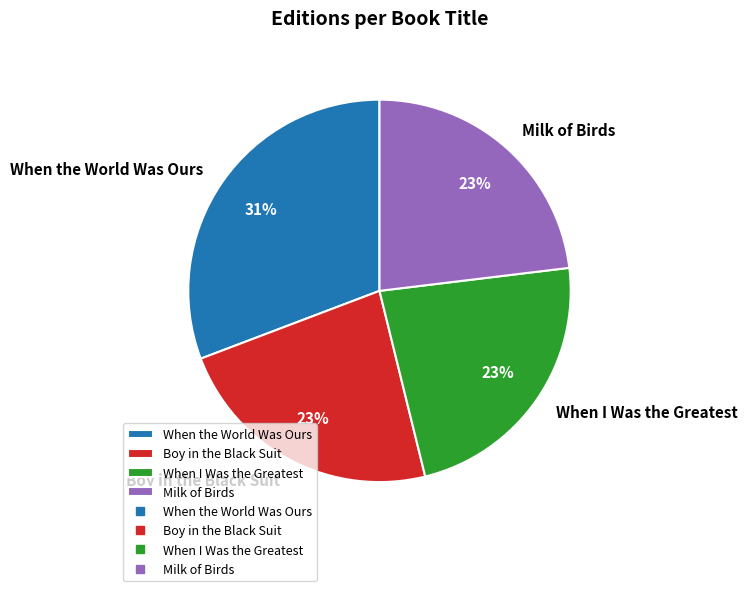

How many slices are in this pie chart?

4